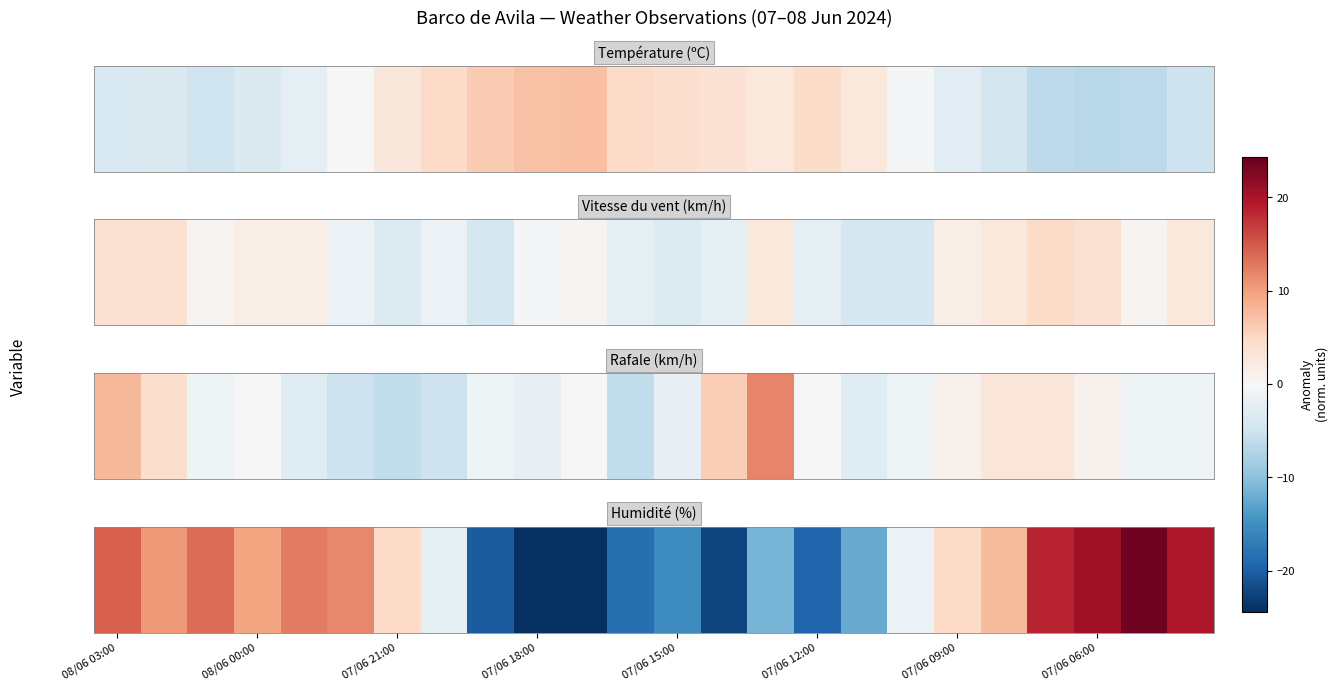

Reading right to left, extract all data points from this chart.

19.6	23.6	20.6	18.6	7.6	4.6	-1.4	-12.4	-19.4	-11.4	-22.4	-15.4	-18.4	-24.4	-24.4	-20.4	-2.4	4.6	11.6	12.6	9.6	13.6	10.6	14.6